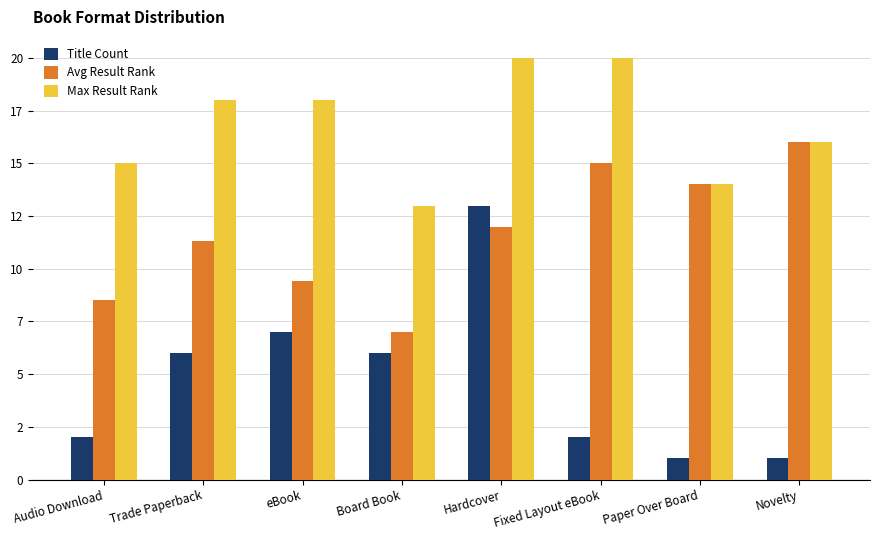

What are all the series names shown in the legend?

Title Count, Avg Result Rank, Max Result Rank